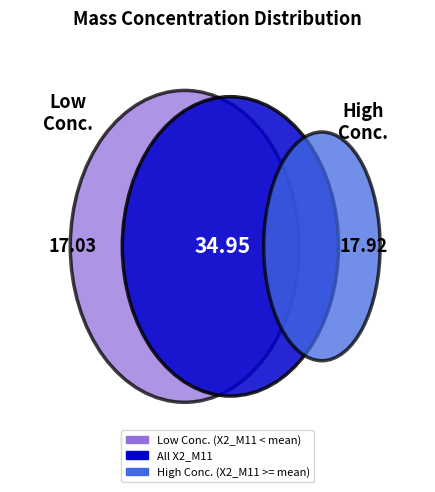

Does any single category account for the majority?

No